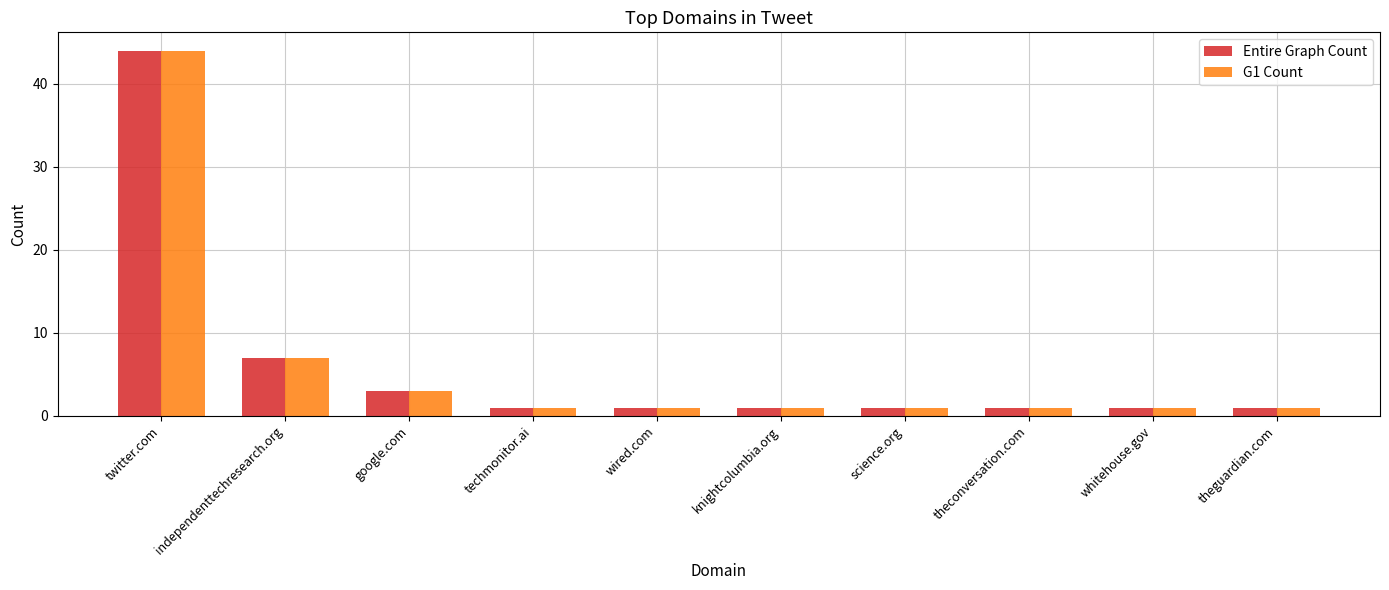

What is the sum of all G1 Count values?

61